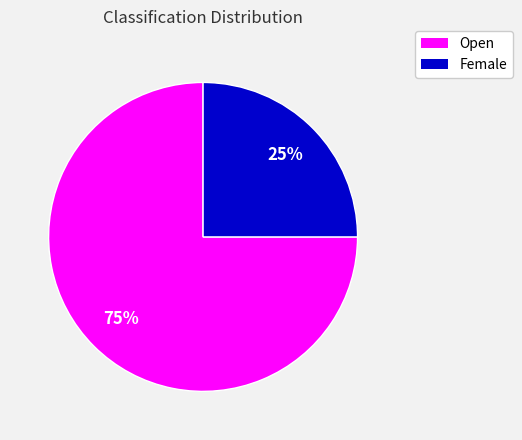

Is there any slice that represents more than half of the pie?

Yes